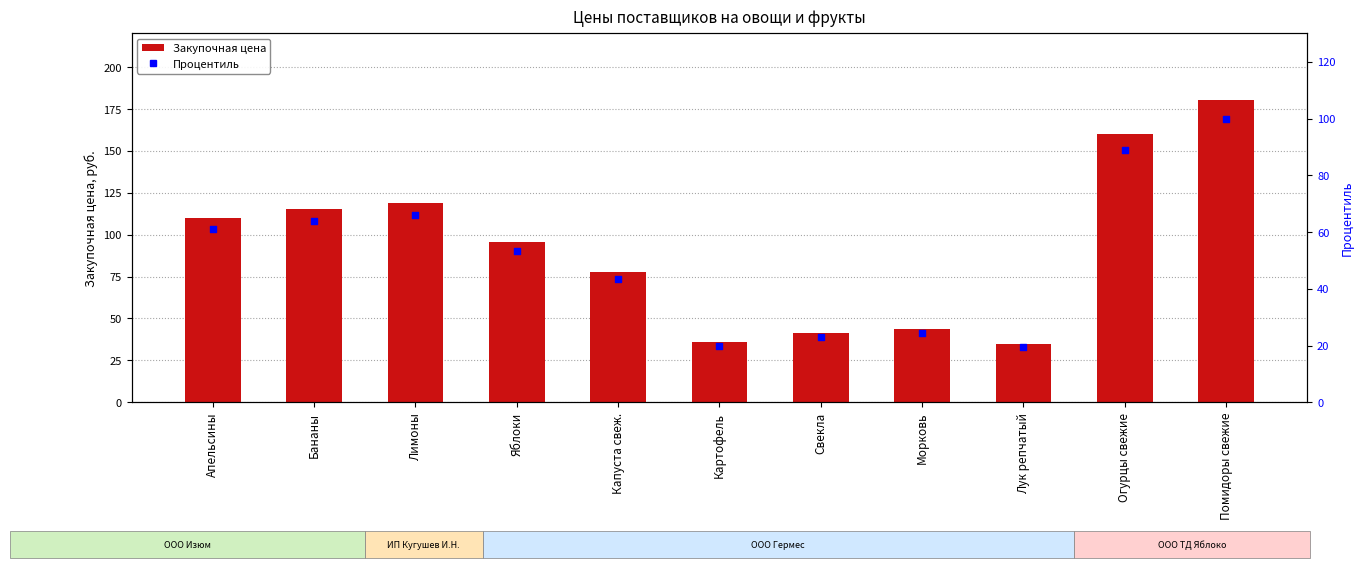

Which series has the largest Y range (max minus min)?

Закупочная цена